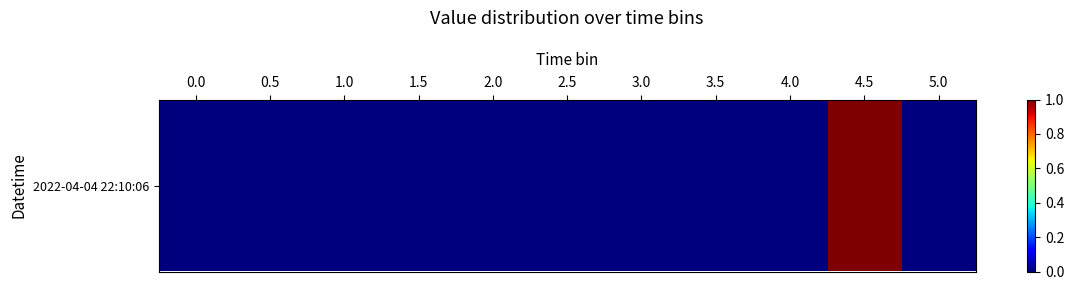

List the labels in order of value, largest first.

4.5, 0.0, 0.5, 1.0, 1.5, 2.0, 2.5, 3.0, 3.5, 4.0, 5.0